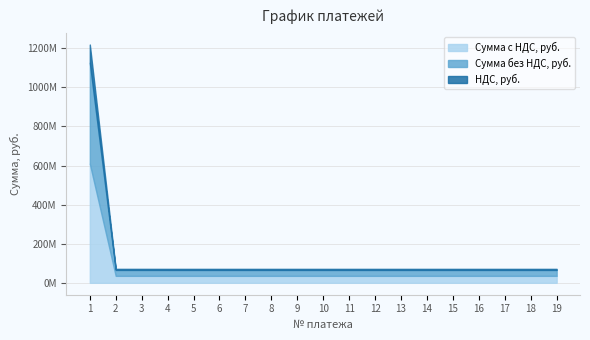

At 8, list the series in order from largest to smallest.

Сумма с НДС, руб., Сумма без НДС, руб., НДС, руб.